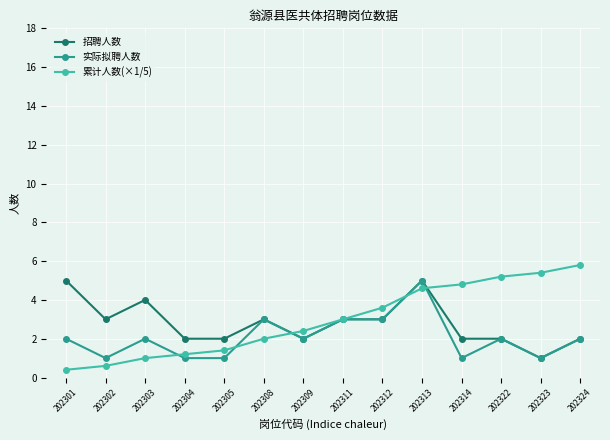

What is the approximate value of 招聘人数 at 202303?

4.0